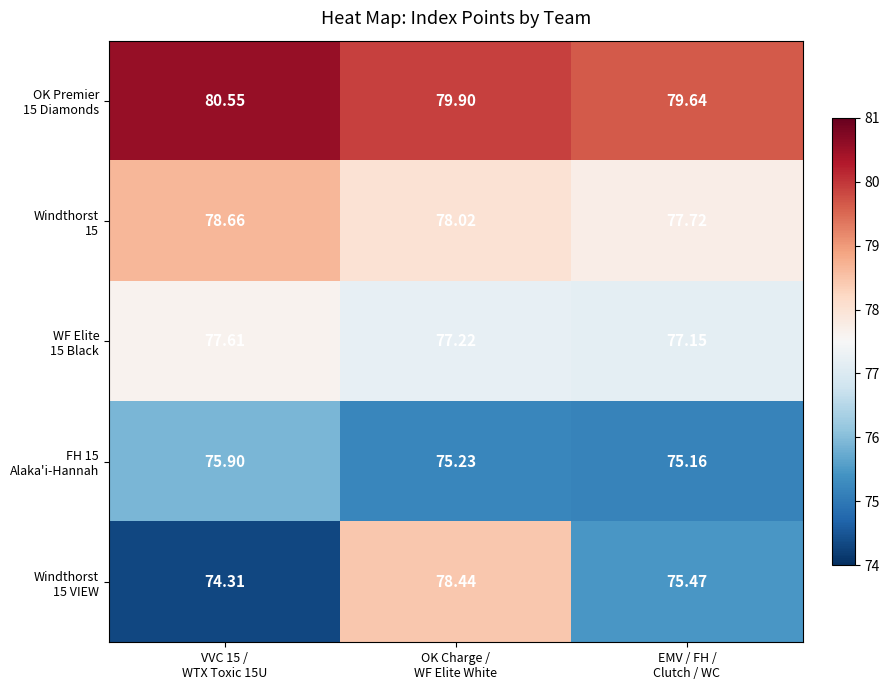

What is the total value across all series at VVC 15 /
WTX Toxic 15U?

387.0